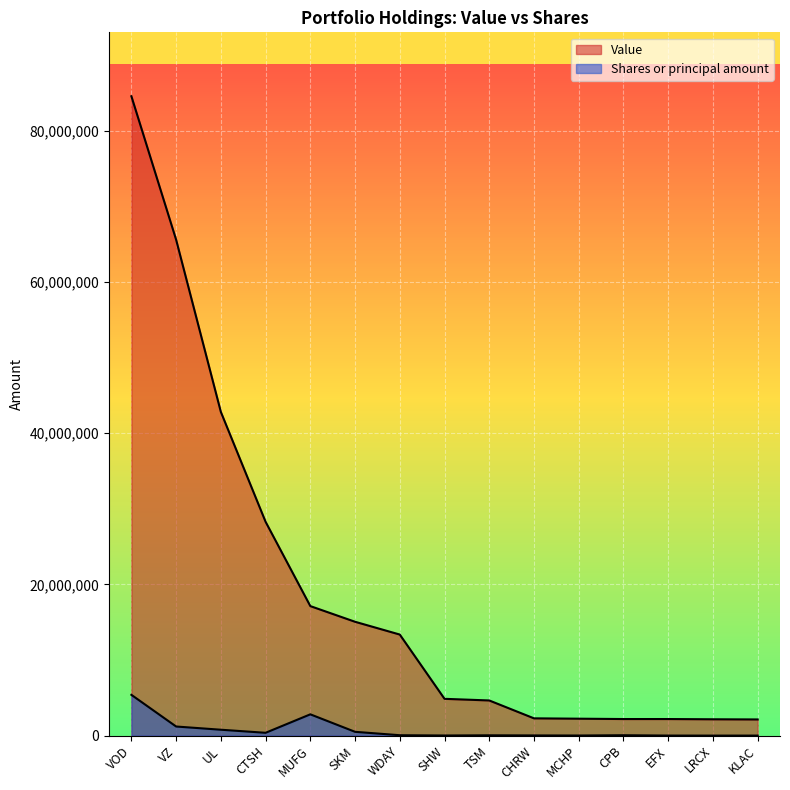

Which category has the lowest value in the Shares or principal amount series?

LRCX